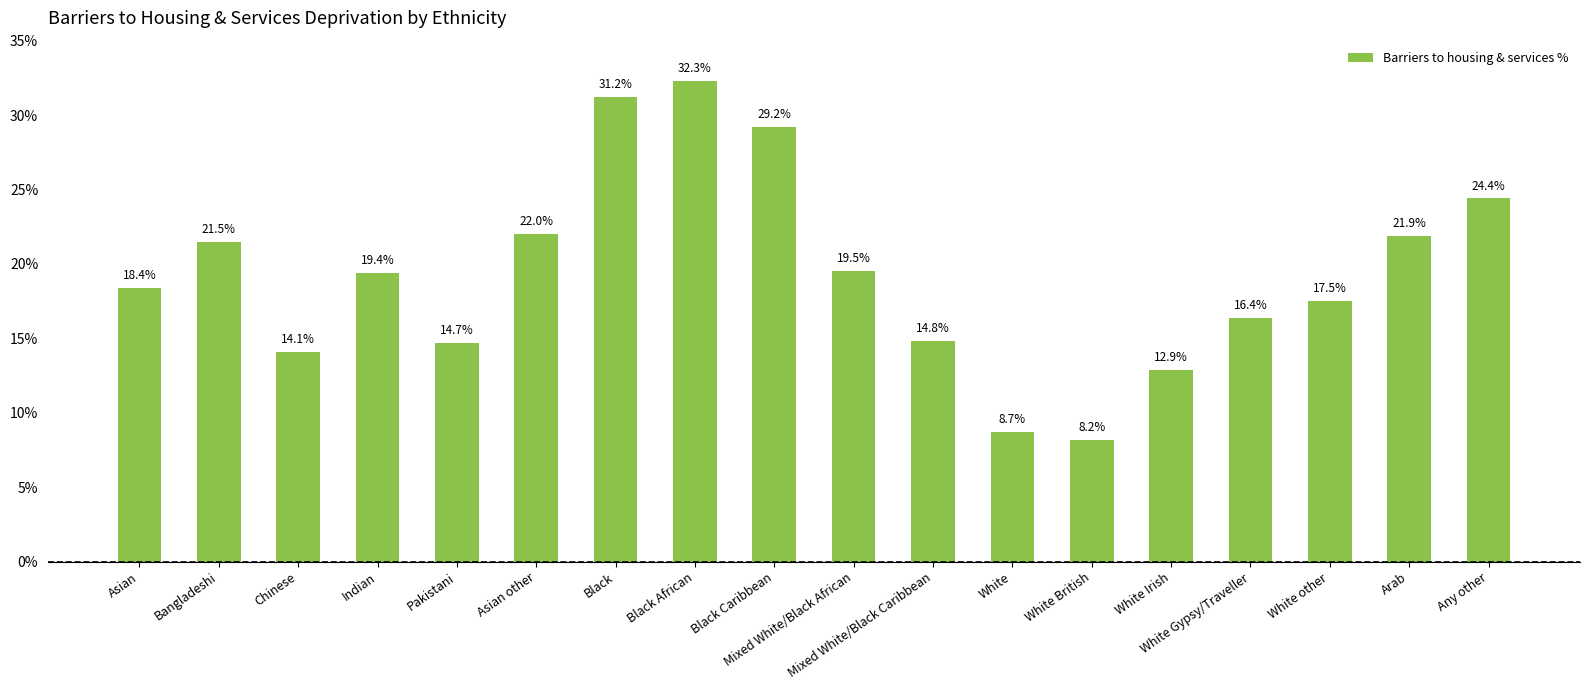

What position from the right is Asian?

18